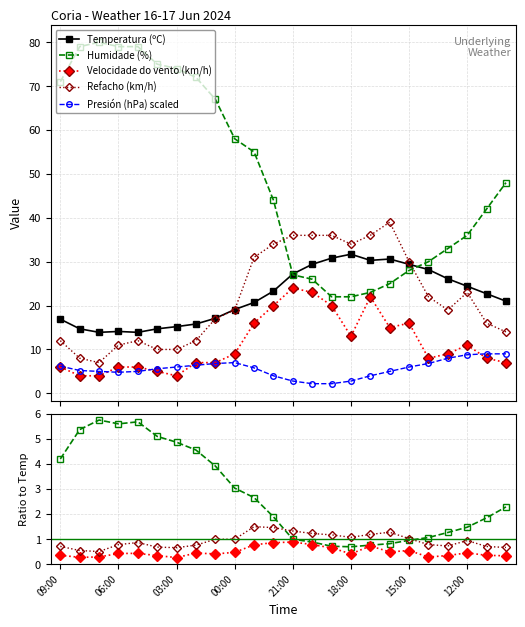

What is the label of the 4th point from the left?

06:00